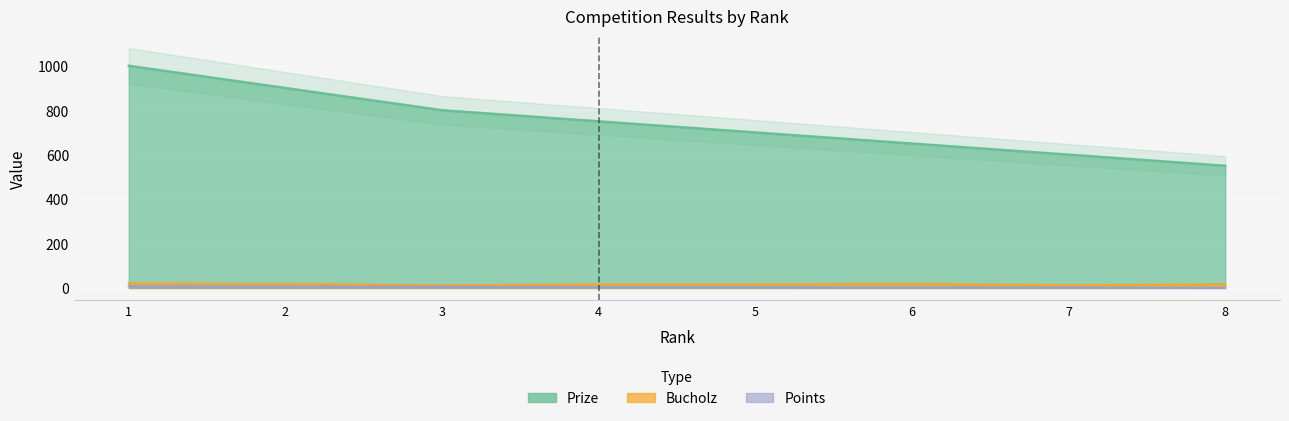

How many lines are shown in the chart?

3